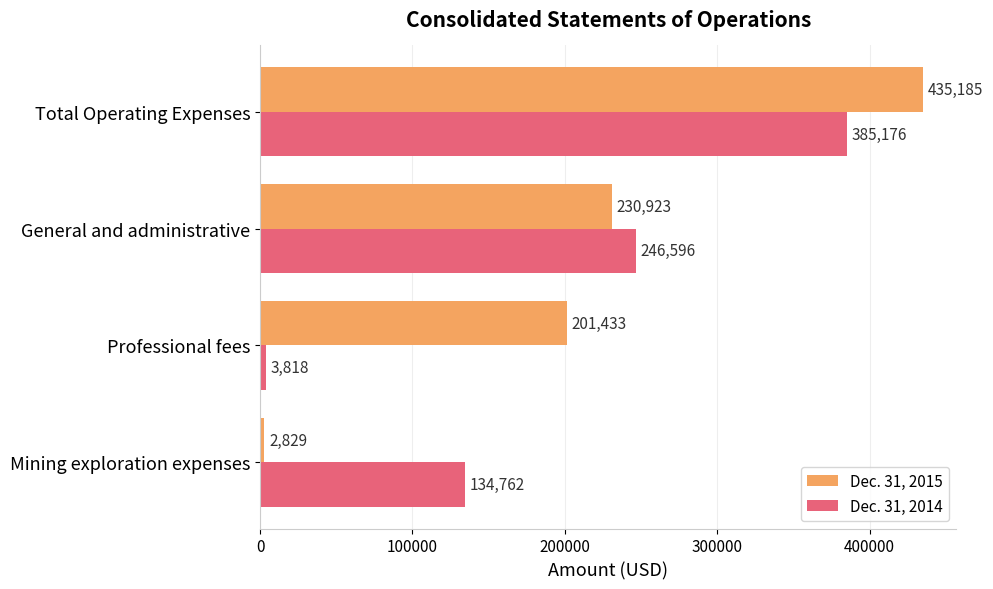

How many series are shown in this chart?

2